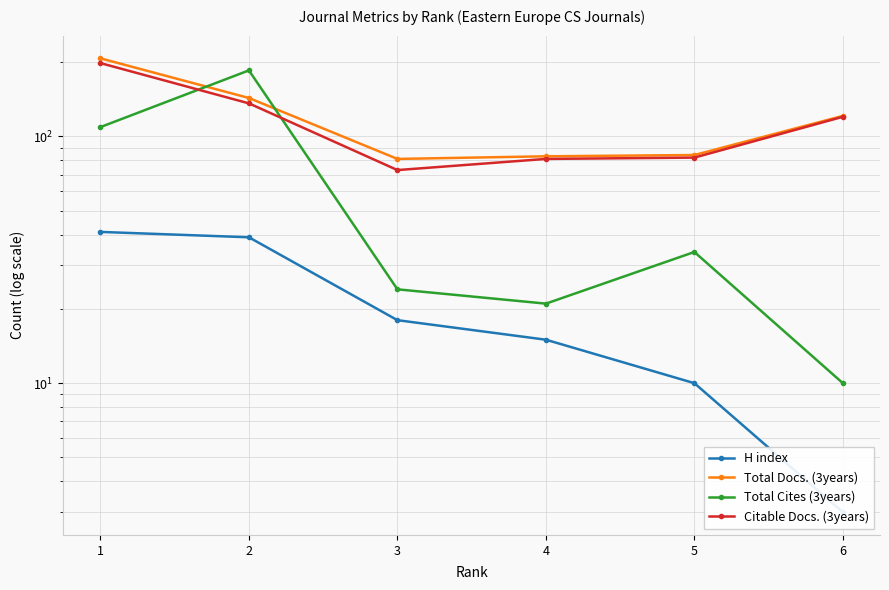

What is the approximate value of H index at 1, to the nearest 10?

40